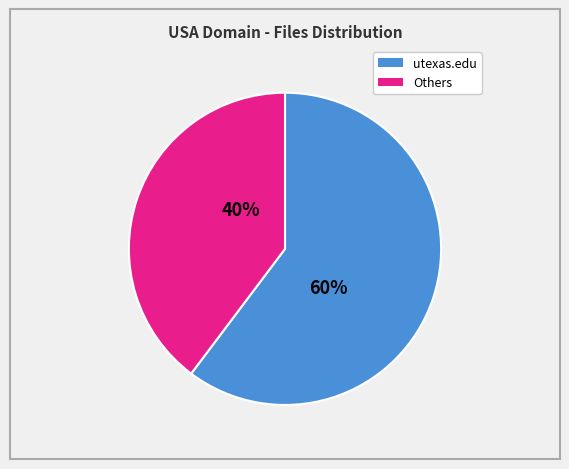

True or false: Others accounts for 40% of the total.

True